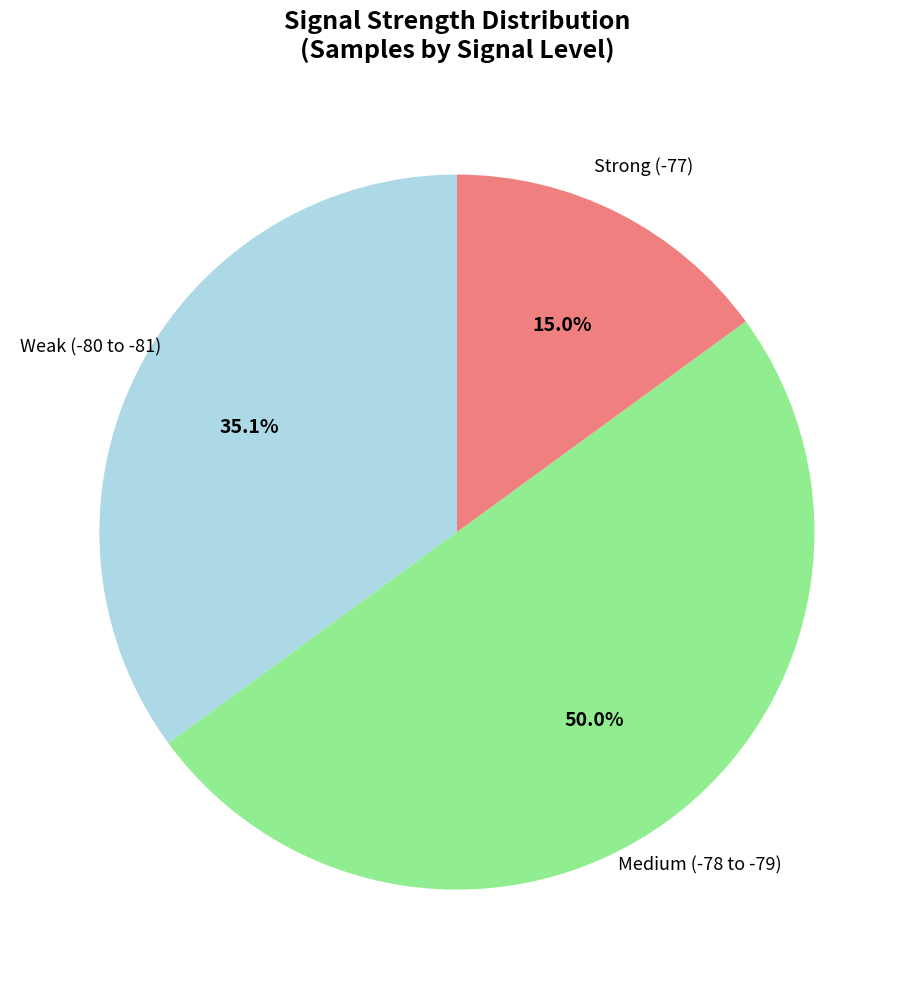

What portion of the pie excludes Strong (-77)?

85.0%